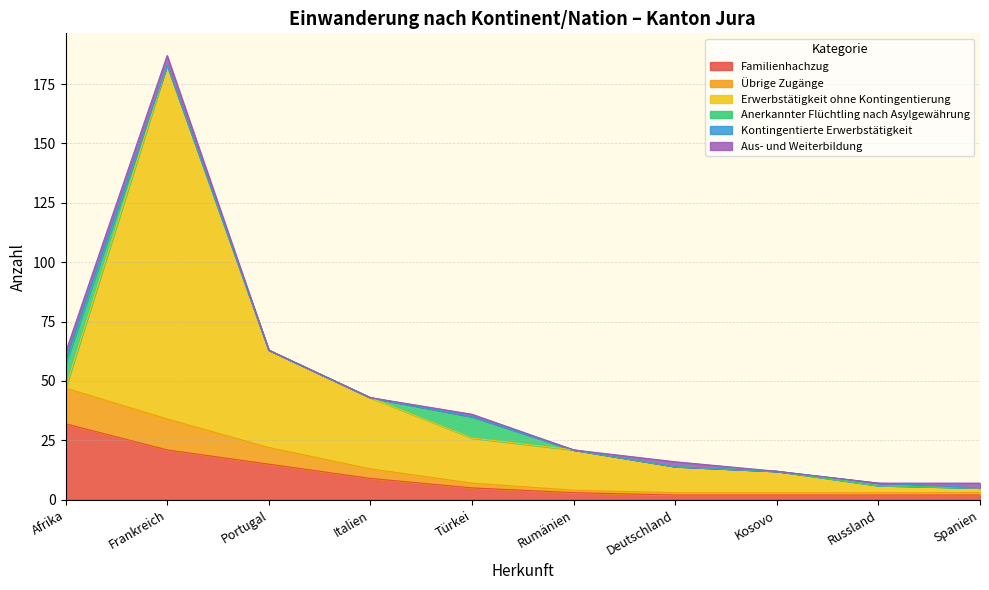

Reading left to right, transcribe all the data shown in this chart.

Familienhachzug: 32	21	15	9	5	3	2	2	2	2
Übrige Zugänge: 15	13	7	4	2	1	1	1	1	1
Erwerbstätigkeit ohne Kontingentierung: 0	149	41	30	19	17	11	9	3	2
Anerkannter Flüchtling nach Asylgewährung: 10	0	0	0	9	0	0	0	0	0
Kontingentierte Erwerbstätigkeit: 2	0	0	0	0	0	0	0	1	0
Aus- und Weiterbildung: 3	4	0	0	1	0	2	0	0	2